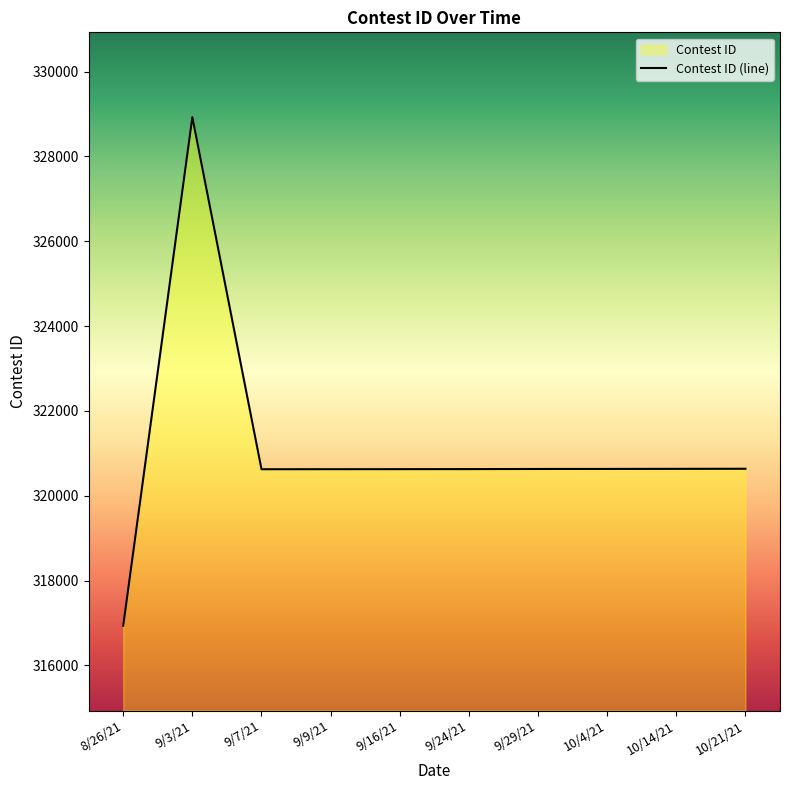

Which label corresponds to the smallest value in the chart?

8/26/21